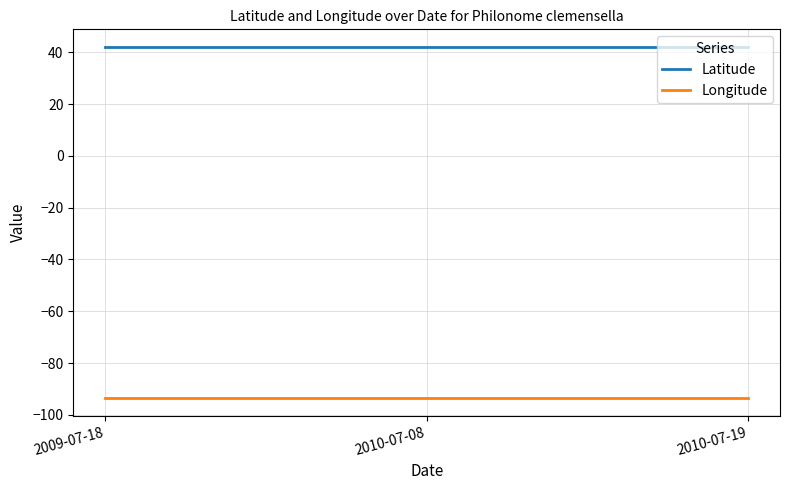

Reading left to right, transcribe all the data shown in this chart.

Latitude: 2009-07-18=42.1	2010-07-08=42.1	2010-07-19=42.1
Longitude: 2009-07-18=-93.6	2010-07-08=-93.6	2010-07-19=-93.6